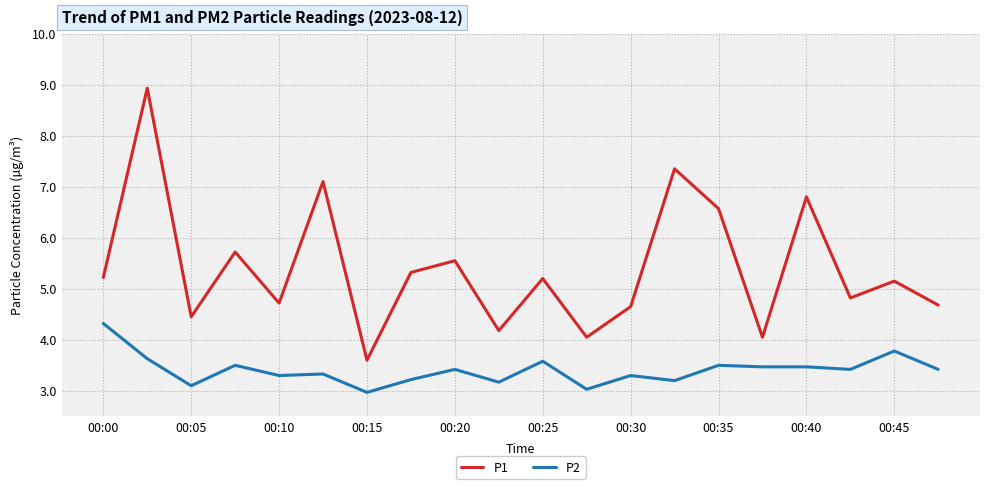

True or false: P1 and P2 cross at least once.

False